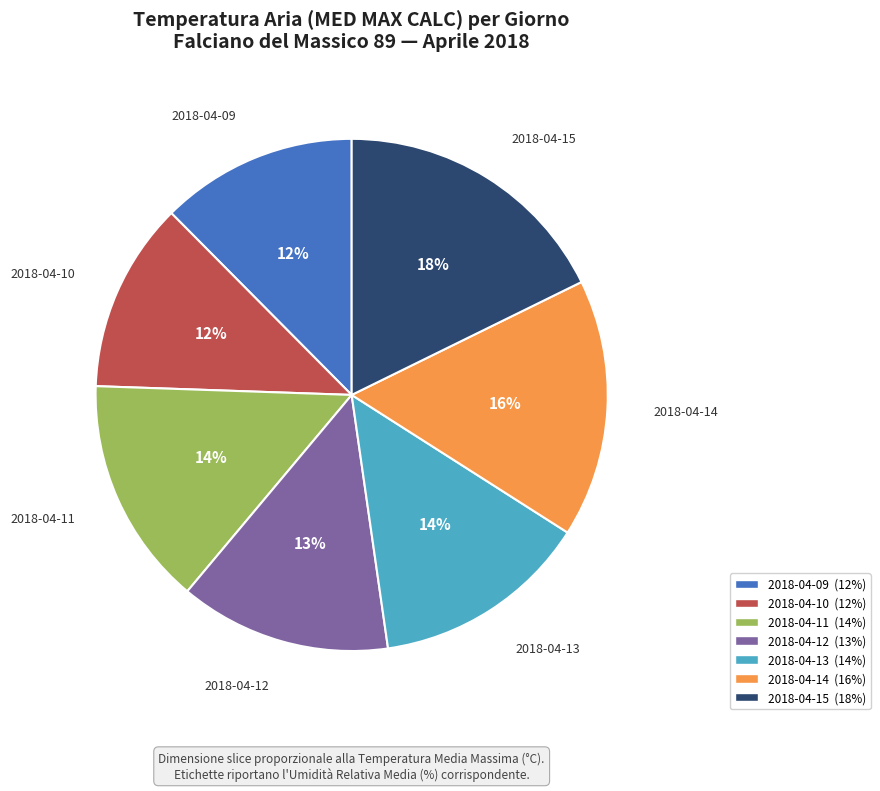

To the nearest percent, what is the difference between the largest and smallest slice percentages?

6%